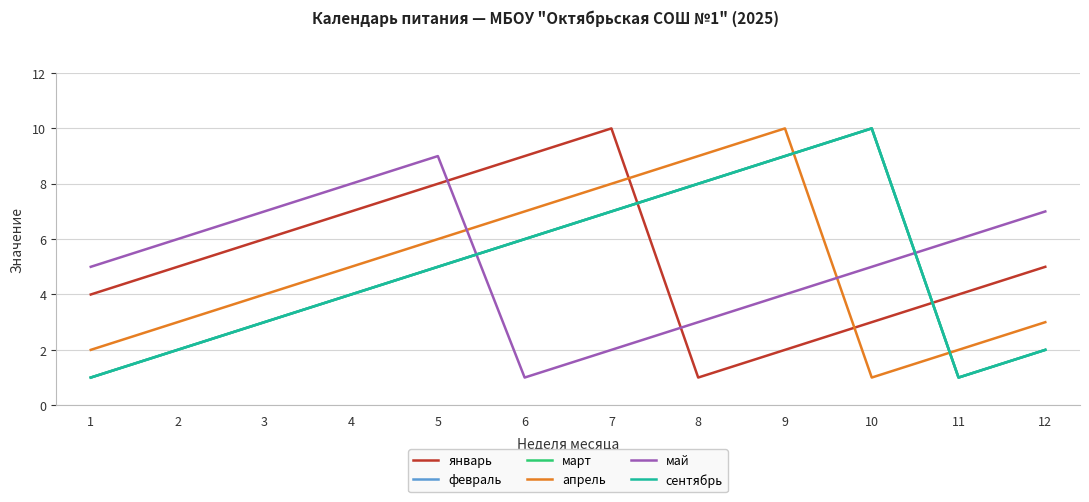

Does the chart have visible grid lines?

Yes